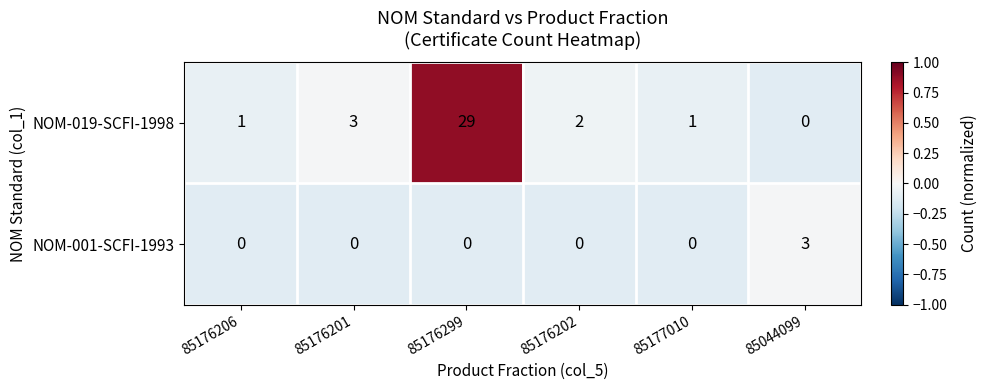

What is the sum of the NOM-019-SCFI-1998 values at 85176206 and 85176202?

3